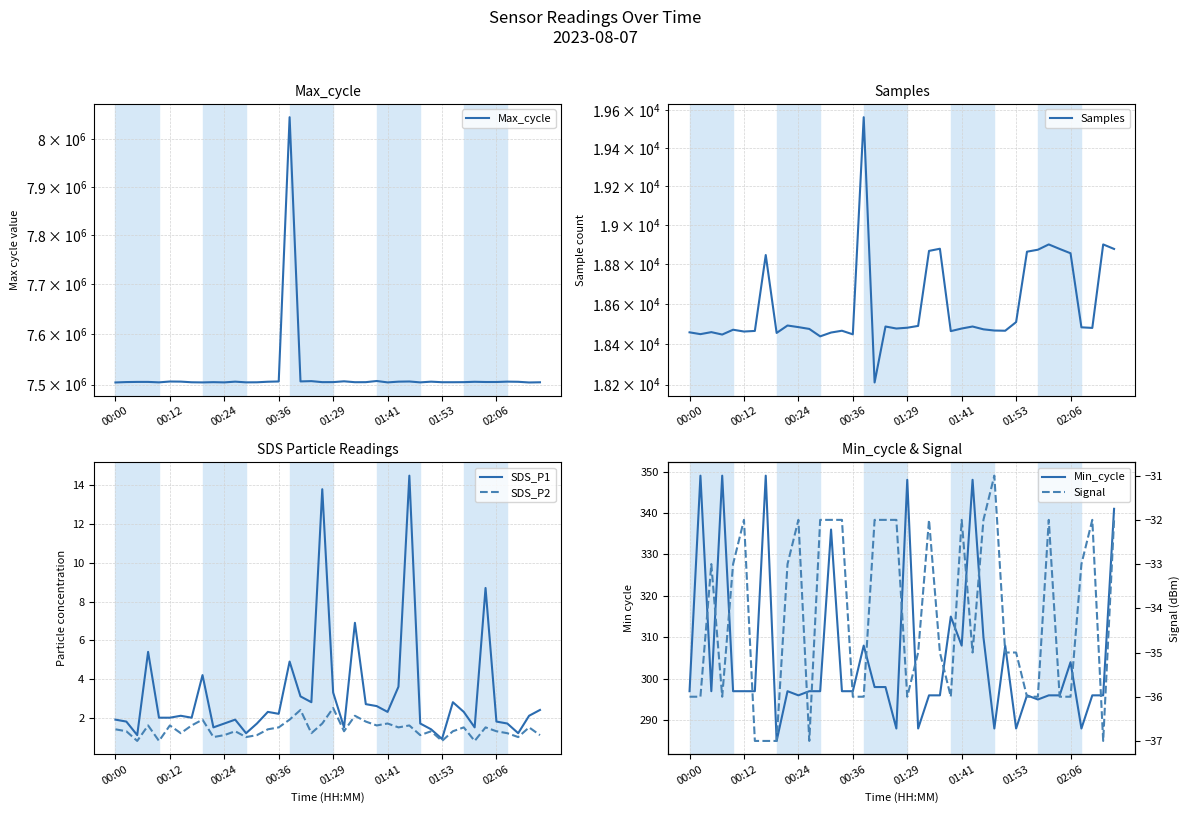

Is the value of Min_cycle at 29 greater than the value of Max_cycle at 15?

No